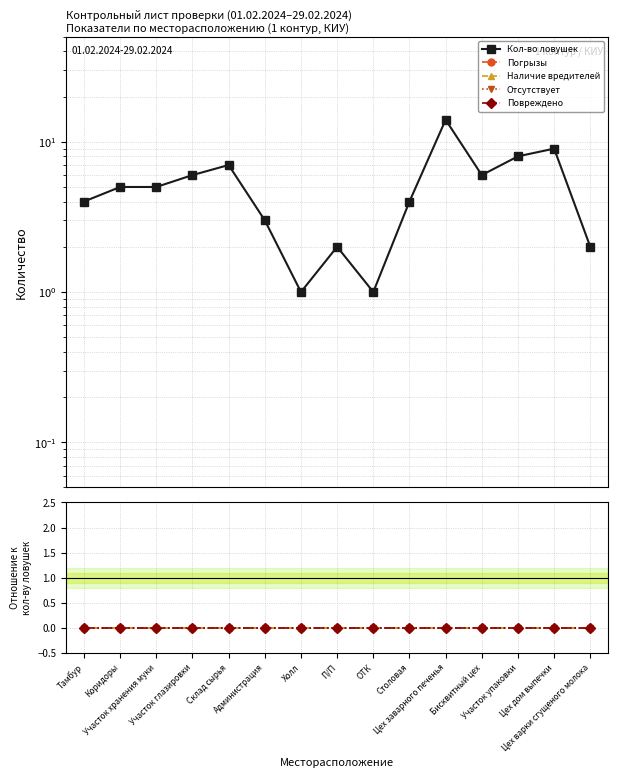

Where is Наличие вредителей nearest to the value 0?

Тамбур